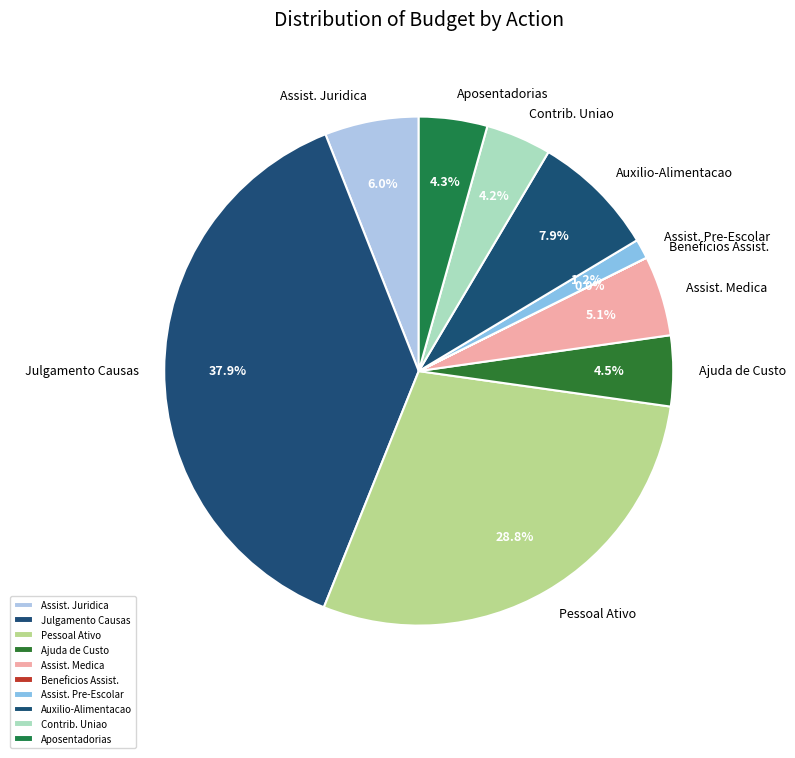

What is the ratio of the value at Julgamento Causas to the value at Pessoal Ativo?

1.3